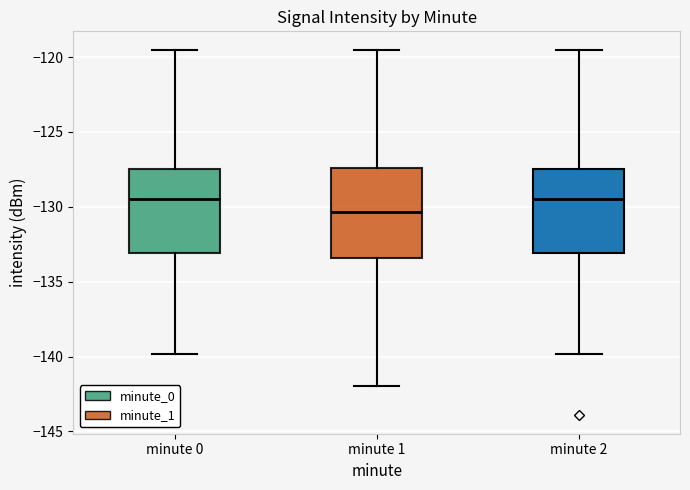

Reading left to right, transcribe this box plot: for each box, give where its median line is, the range the box spans, and where its two whiskers end, as read against the y-axis. The values are not printed on the chart, so give them approximately, as read against the axis.

minute 0: median -129.5, box -133.0 to -127.5, whiskers -140.0 to -119.5
minute 1: median -130.5, box -133.5 to -127.5, whiskers -142.0 to -119.5
minute 2: median -129.5, box -133.0 to -127.5, whiskers -140.0 to -119.5